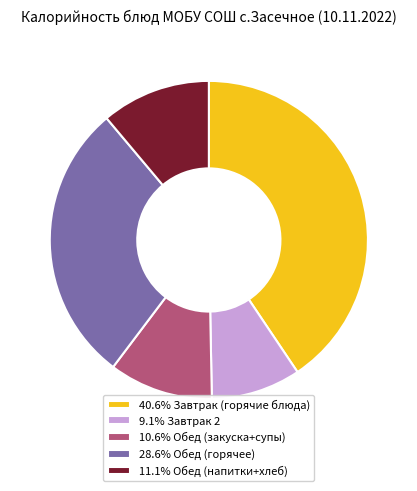

Approximately how many times larger is the value at 10.6% Обед (закуска+супы) compared to 28.6% Обед (горячее)?

0.4